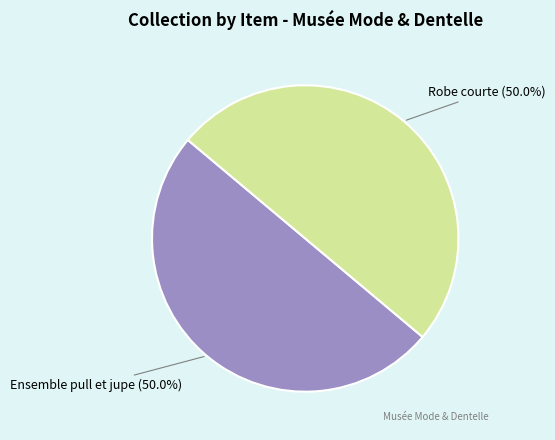

How many slices are in this pie chart?

2